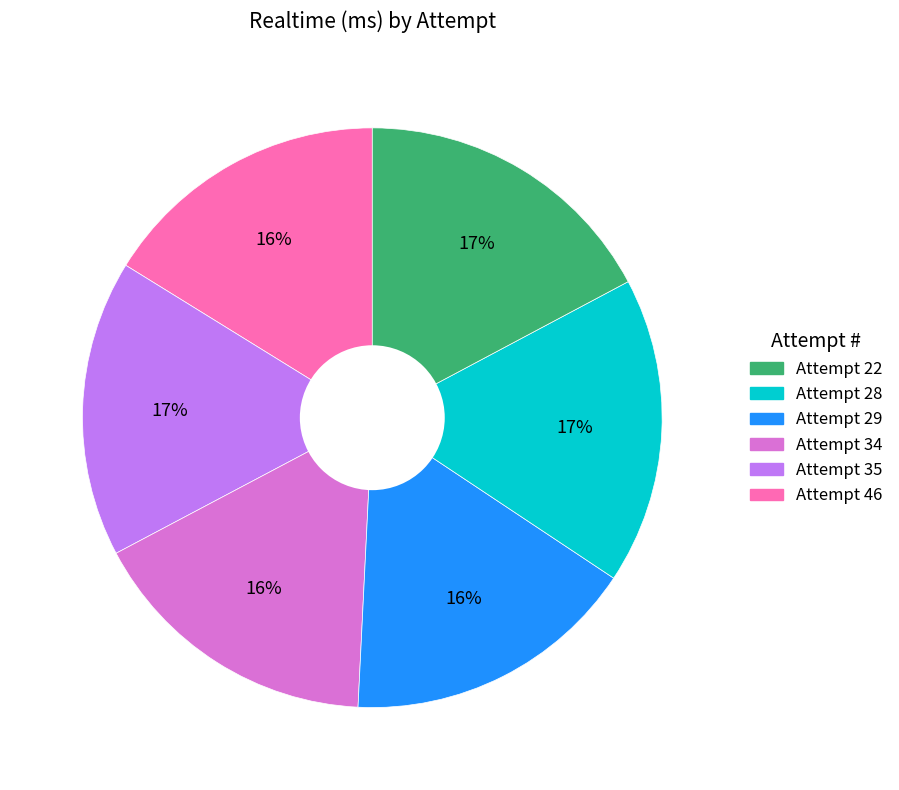

Is there a majority slice in this chart?

No